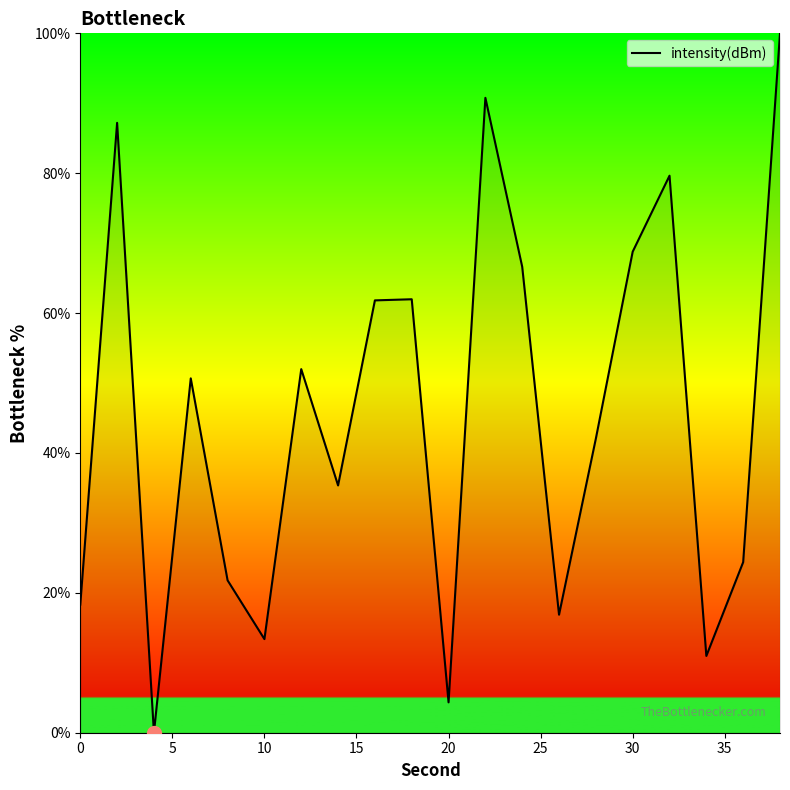

What is the difference between the maximum and second lowest values?

95.7